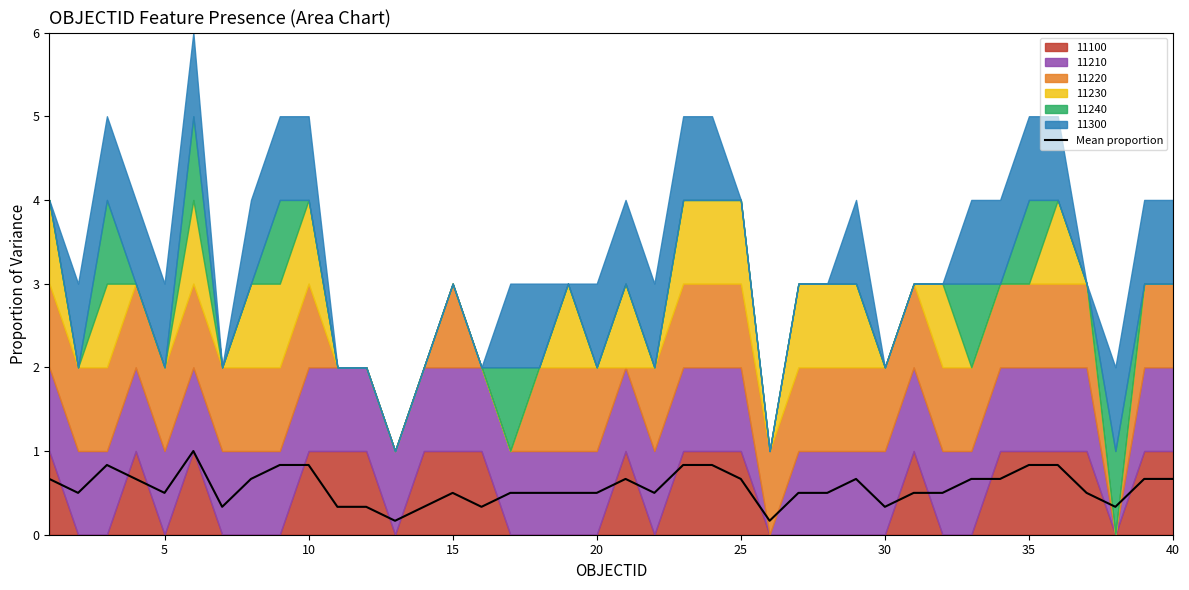

Reading left to right, list all the values displayed in this chart.

0.7	0.5	0.8	0.7	0.5	1.0	0.3	0.7	0.8	0.8	0.3	0.3	0.2	0.3	0.5	0.3	0.5	0.5	0.5	0.5	0.7	0.5	0.8	0.8	0.7	0.2	0.5	0.5	0.7	0.3	0.5	0.5	0.7	0.7	0.8	0.8	0.5	0.3	0.7	0.7